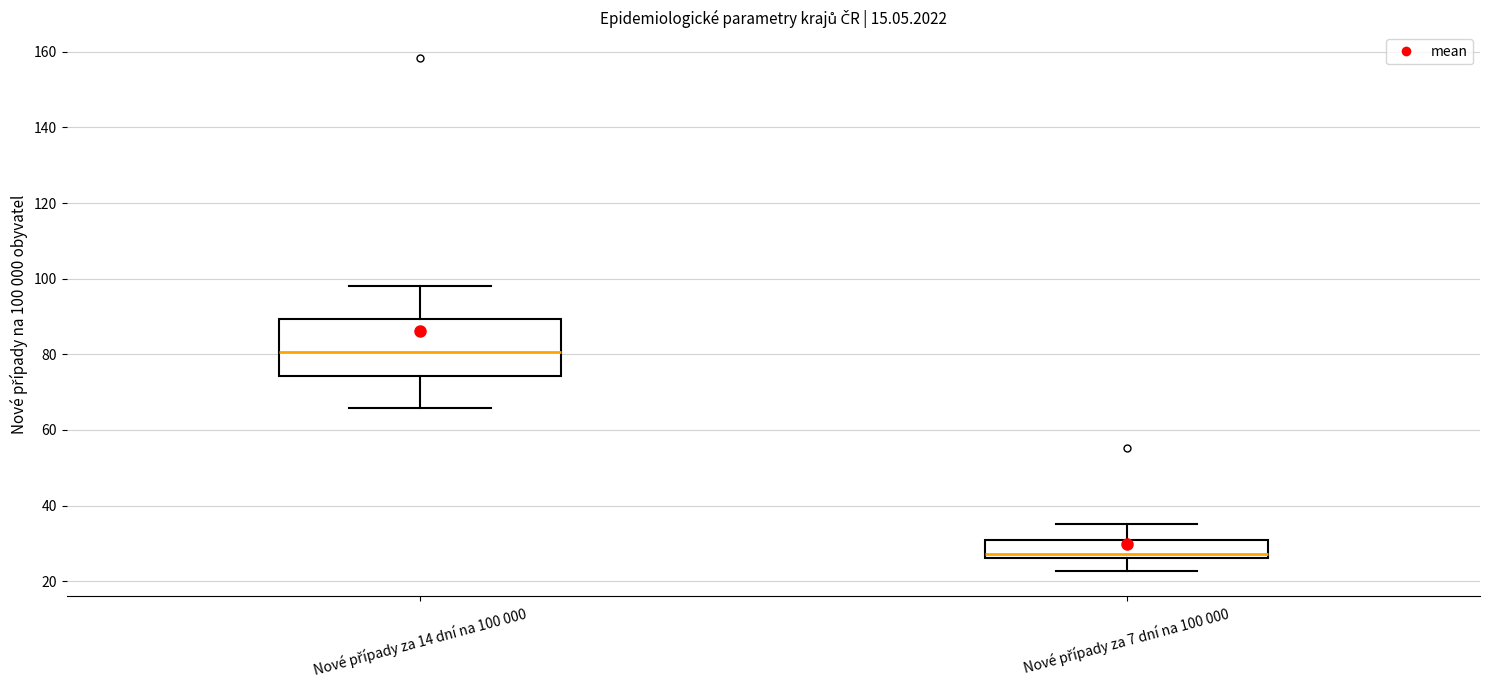

Comparing the boxes themselves (not the whiskers), which one is the tallest?

Nové případy za 14 dní na 100 000